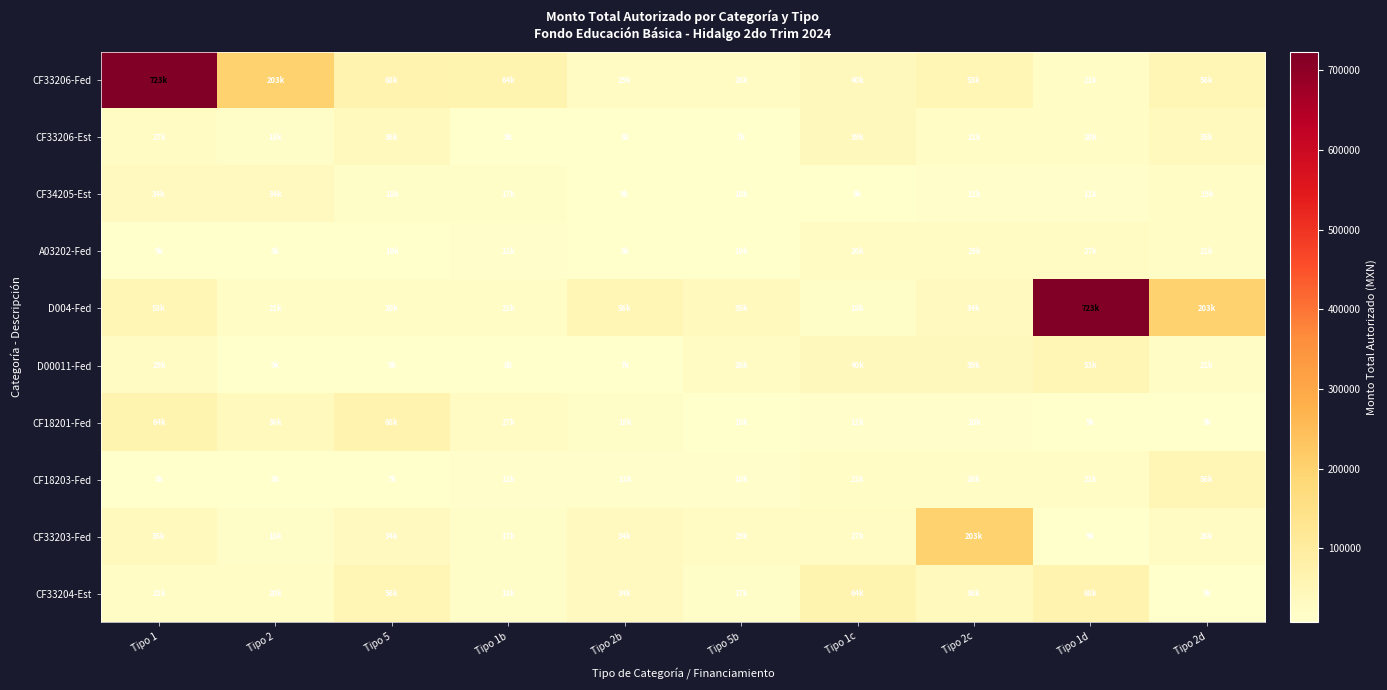

Reading left to right, extract all data points from this chart.

CF33206-Fed: Tipo 1=723273.0	Tipo 2=202516.4	Tipo 5=68255.0	Tipo 1b=63854.0	Tipo 2b=28843.1	Tipo 5b=25793.2	Tipo 1c=40186.5	Tipo 2c=53046.5	Tipo 1d=21218.6	Tipo 2d=56290.0
CF33206-Est: Tipo 1=27293.8	Tipo 2=18117.5	Tipo 5=36488.0	Tipo 1b=9058.8	Tipo 2b=7585.0	Tipo 5b=7195.7	Tipo 1c=39437.0	Tipo 2c=21218.6	Tipo 1d=20022.6	Tipo 2d=35406.8
CF34205-Est: Tipo 1=33532.1	Tipo 2=33532.1	Tipo 5=17703.4	Tipo 1b=16766.0	Tipo 2b=9122.0	Tipo 5b=9614.4	Tipo 1c=9058.8	Tipo 2c=10609.3	Tipo 1d=10609.3	Tipo 2d=18763.3
A03202-Fed: Tipo 1=9122.0	Tipo 2=8037.3	Tipo 5=9859.3	Tipo 1b=10609.3	Tipo 2b=7585.0	Tipo 5b=9614.4	Tipo 1c=25793.2	Tipo 2c=28843.1	Tipo 1d=27293.8	Tipo 2d=21218.6
D004-Fed: Tipo 1=53046.5	Tipo 2=21218.6	Tipo 5=20022.6	Tipo 1b=21218.6	Tipo 2b=56290.0	Tipo 5b=35406.8	Tipo 1c=17703.4	Tipo 2c=33532.1	Tipo 1d=723273.0	Tipo 2d=202516.4
D00011-Fed: Tipo 1=28843.1	Tipo 2=9058.8	Tipo 5=9122.0	Tipo 1b=7585.0	Tipo 2b=7195.7	Tipo 5b=25793.2	Tipo 1c=40186.5	Tipo 2c=39437.0	Tipo 1d=53046.5	Tipo 2d=21218.6
CF18201-Fed: Tipo 1=63854.0	Tipo 2=36488.0	Tipo 5=68255.0	Tipo 1b=27293.8	Tipo 2b=18117.5	Tipo 5b=9859.3	Tipo 1c=10609.3	Tipo 2c=10011.3	Tipo 1d=9122.0	Tipo 2d=9058.8
CF18203-Fed: Tipo 1=8037.3	Tipo 2=7585.0	Tipo 5=7195.7	Tipo 1b=10609.3	Tipo 2b=10609.3	Tipo 5b=10011.3	Tipo 1c=21218.6	Tipo 2c=20022.6	Tipo 1d=21218.6	Tipo 2d=56290.0
CF33203-Fed: Tipo 1=35406.8	Tipo 2=17703.4	Tipo 5=33532.1	Tipo 1b=16766.0	Tipo 2b=33532.1	Tipo 5b=28930.9	Tipo 1c=27293.8	Tipo 2c=202516.4	Tipo 1d=9058.8	Tipo 2d=25793.2
CF33204-Est: Tipo 1=21218.6	Tipo 2=20022.6	Tipo 5=56290.0	Tipo 1b=17703.4	Tipo 2b=33532.1	Tipo 5b=16766.0	Tipo 1c=63854.0	Tipo 2c=36488.0	Tipo 1d=68255.0	Tipo 2d=9122.0